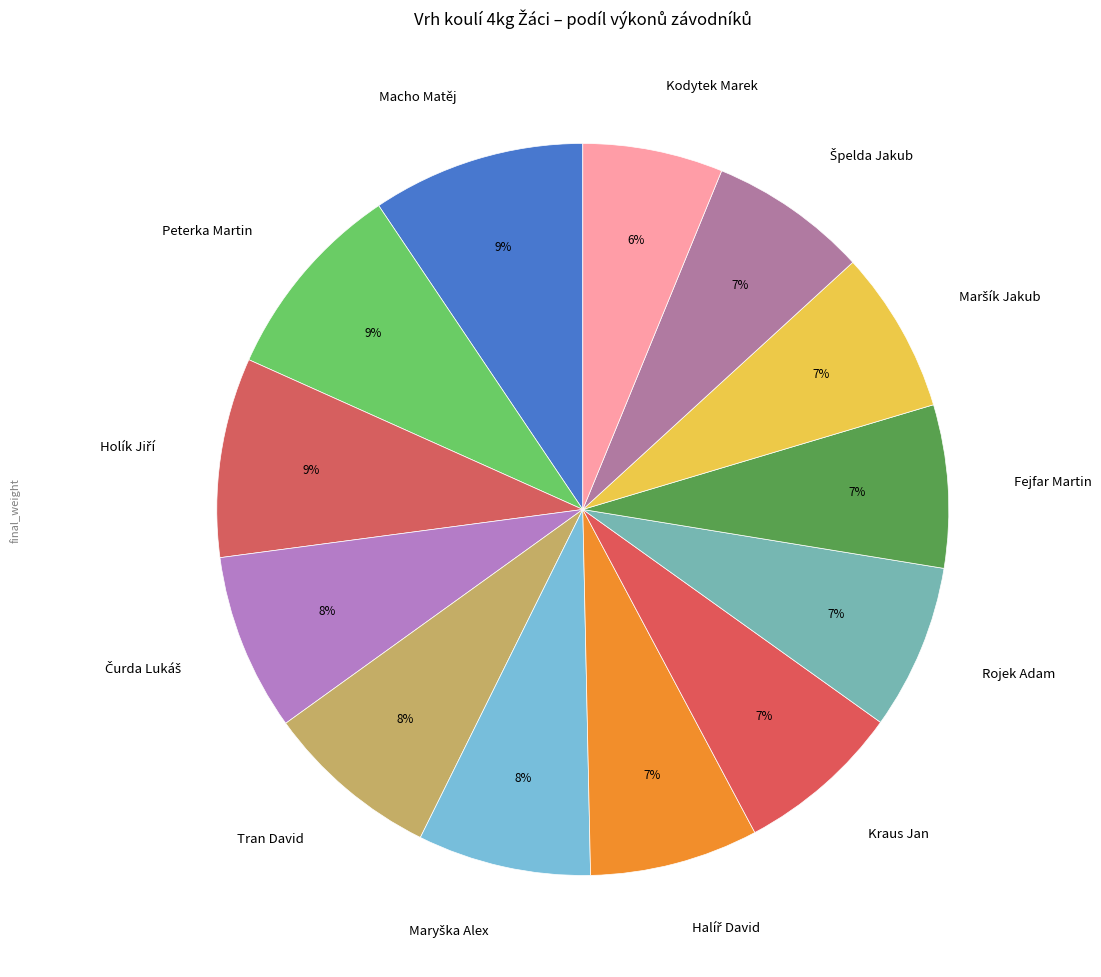

Between Kodytek Marek and Macho Matěj, which is larger?

Macho Matěj